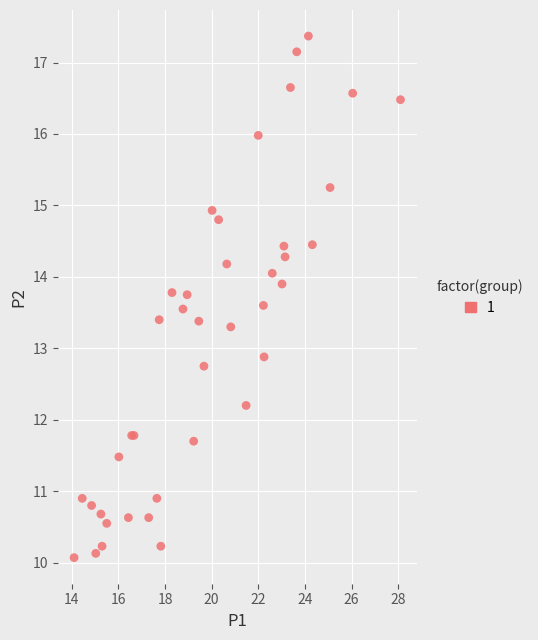

What Y value in the scatter plot is closest to 13?

12.9